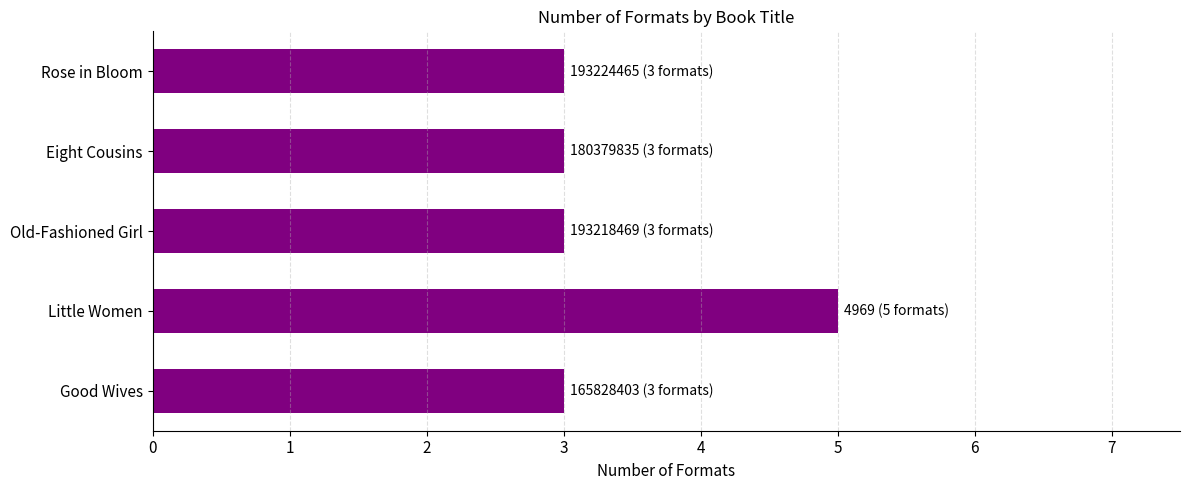

True or false: the data shows 2 at Old-Fashioned Girl.

False